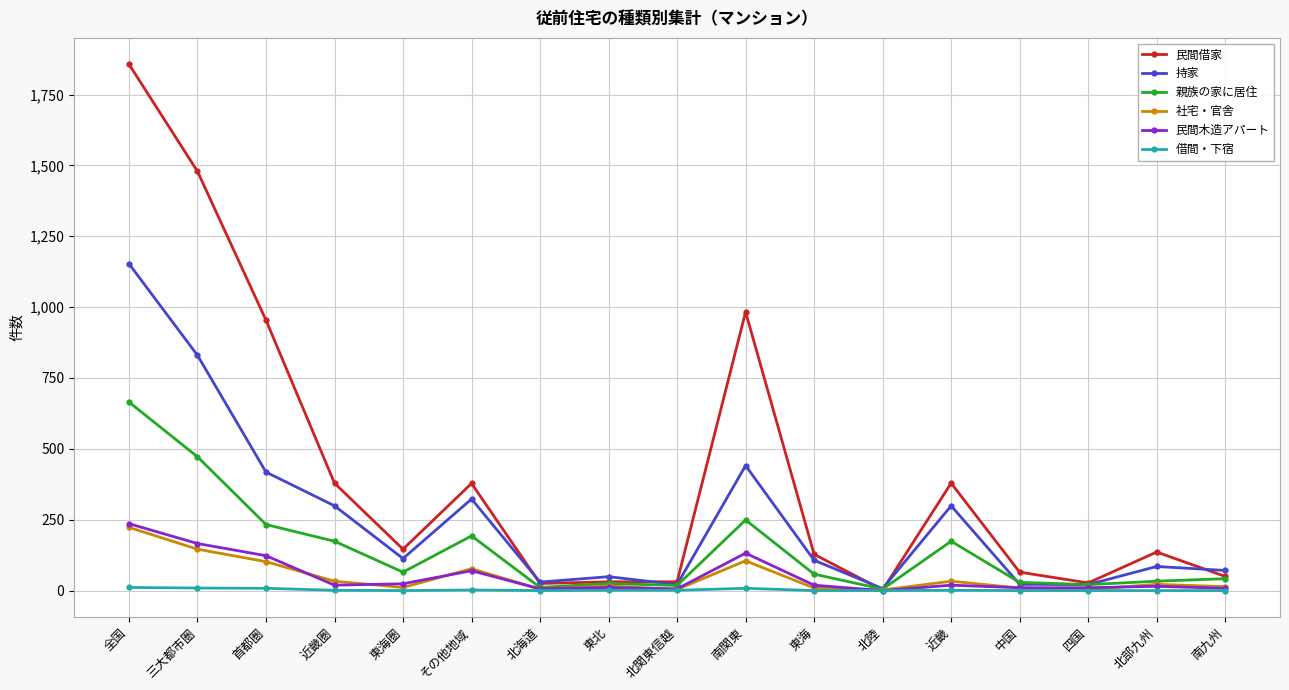

The value of 親族の家に居住 at 近畿 is 68. True or false?

False